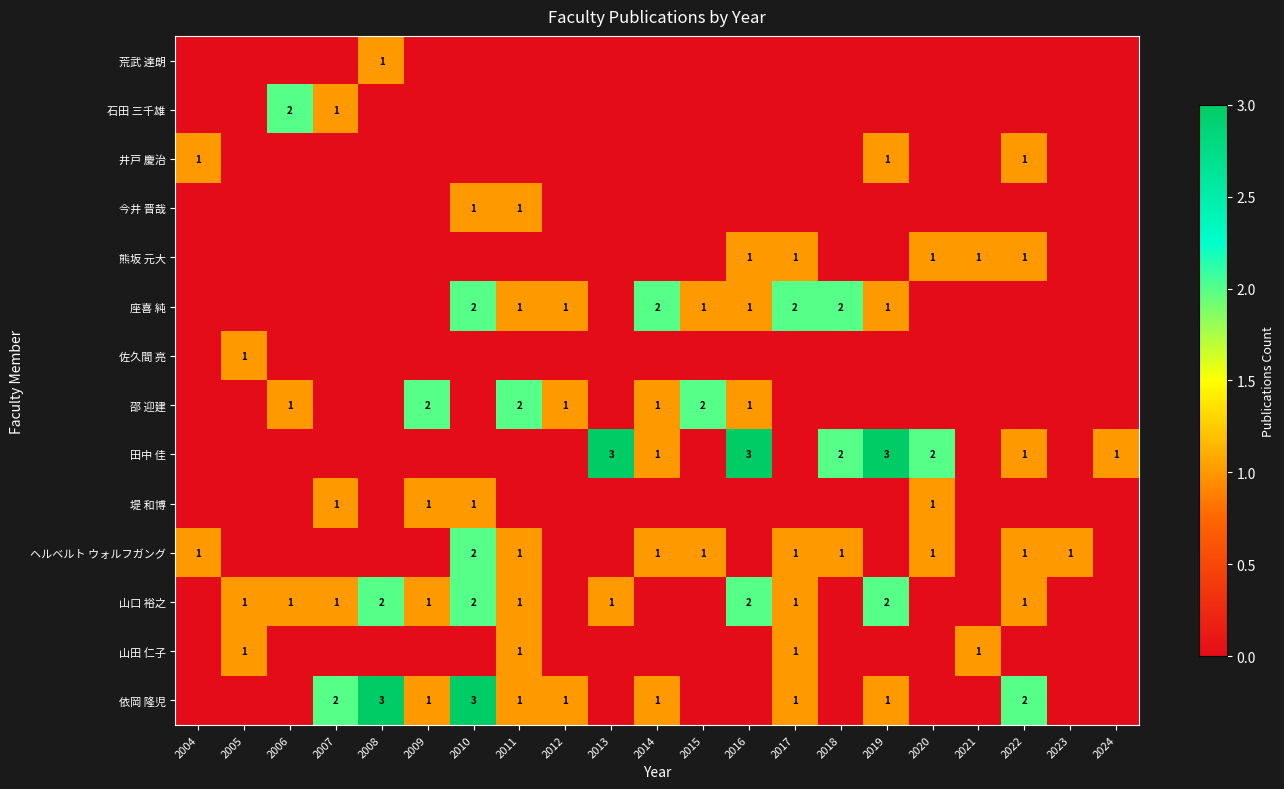

What is the difference between the highest and lowest values at 2013?

3